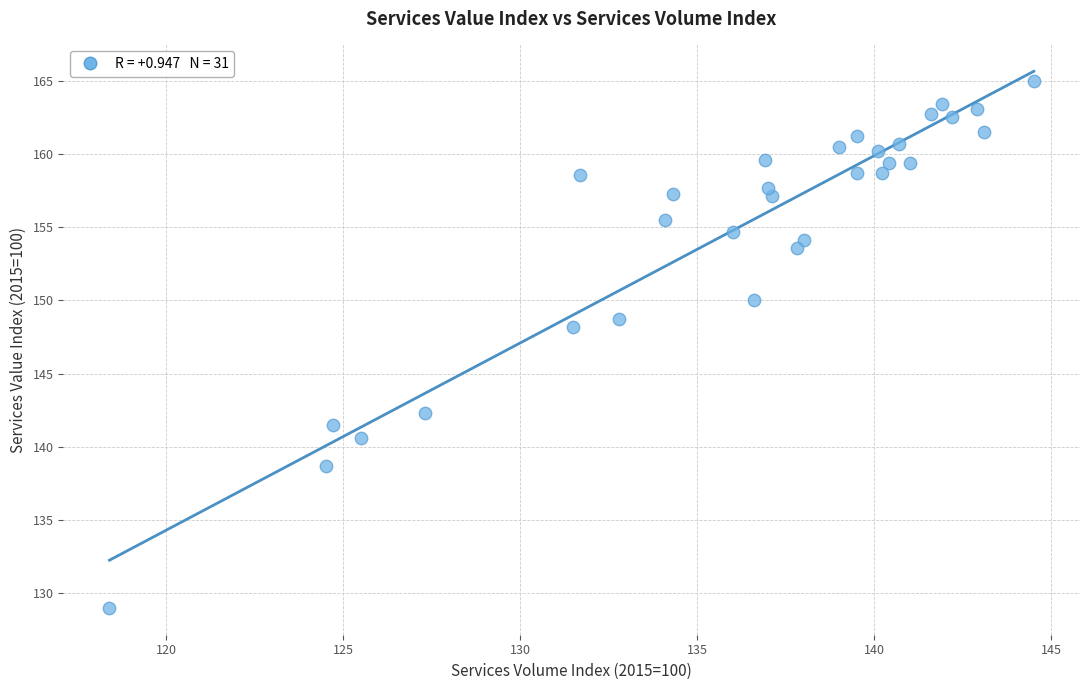

What is the range of X values (max minus min)?

26.1